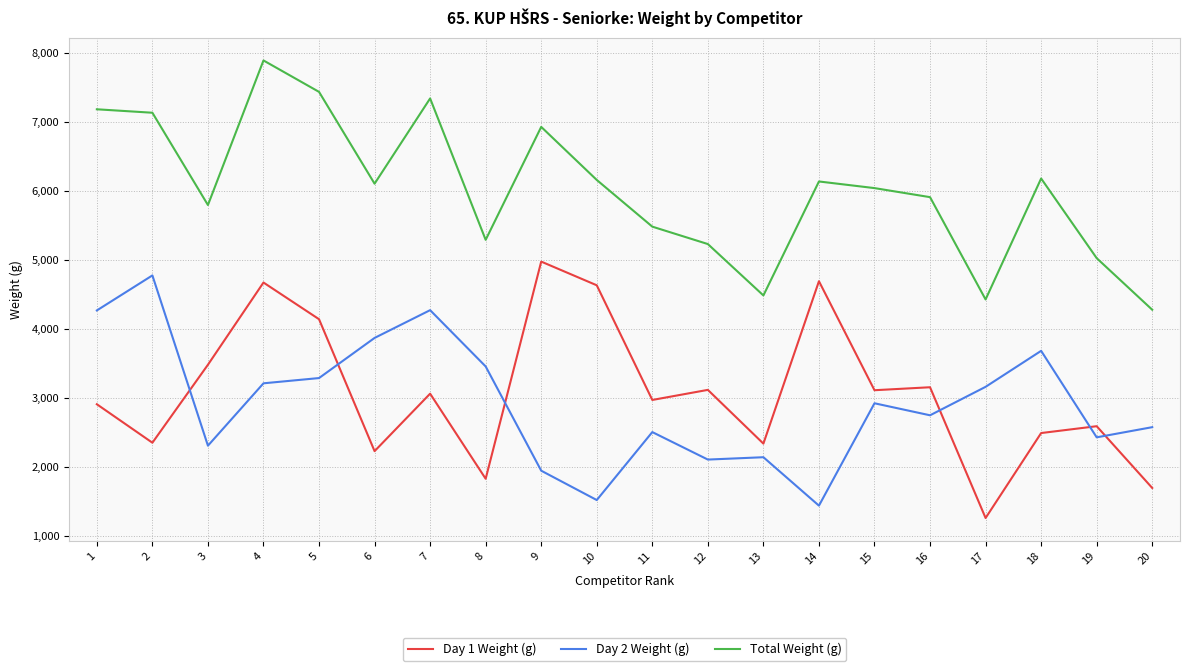

What is the spread (max minus min) of values at 20?

2580